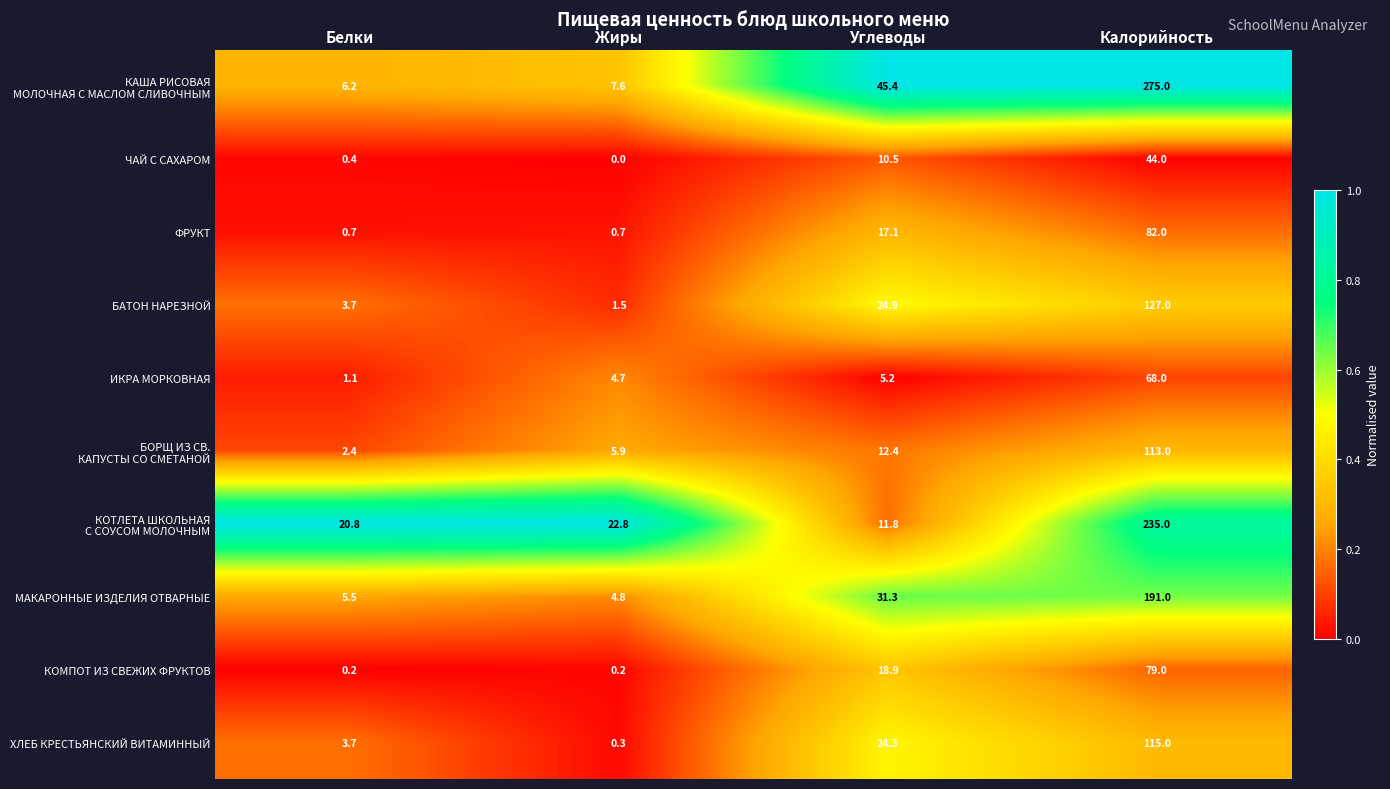

What is the difference between the maximum and second lowest values in the БАТОН НАРЕЗНОЙ series?

123.3